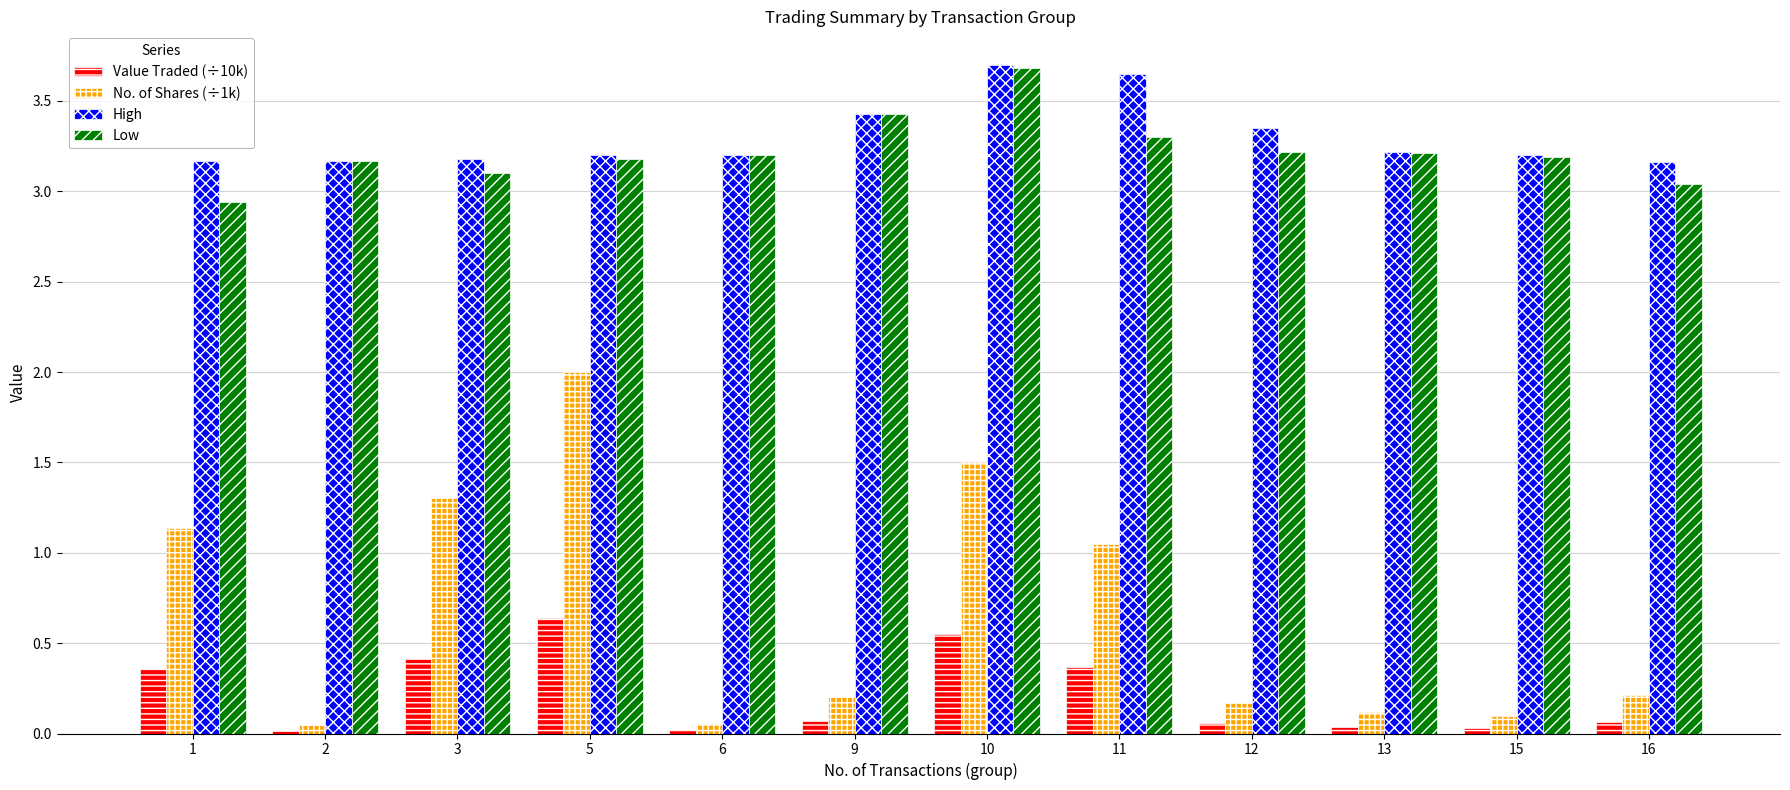

Count the High values in the range 3 to 4.

12